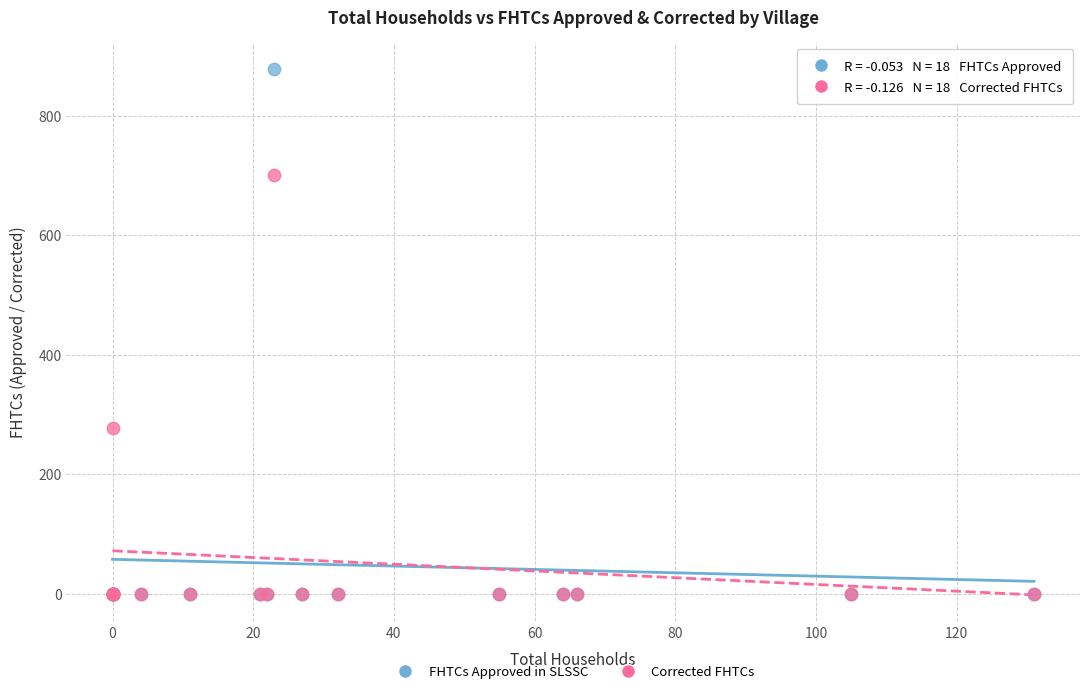

In the Corrected FHTCs series, what Y value is closest to 350?

278